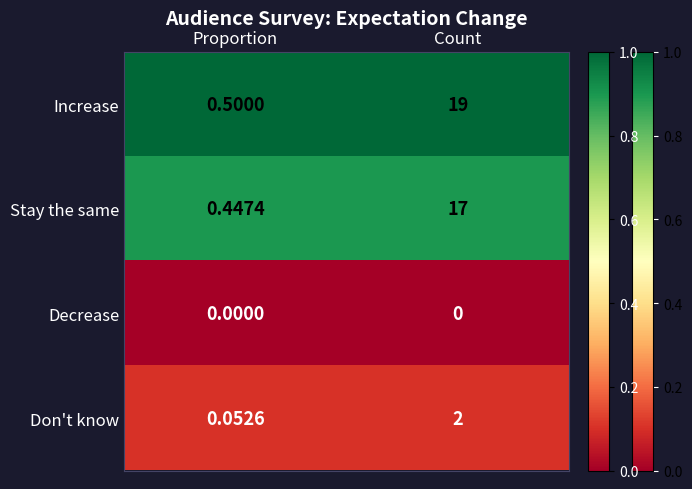

At which label does Don't know reach its peak?

Count